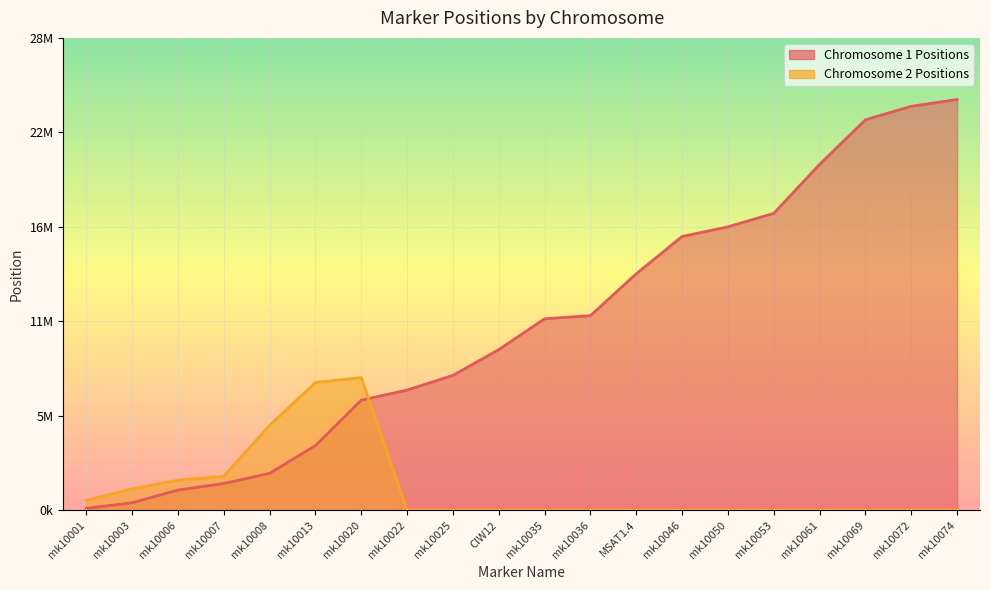

At how many categories does at least one series exceed 20239097?

4